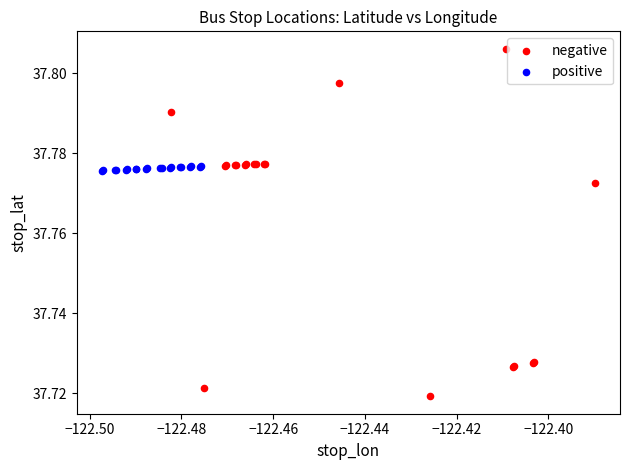

What are all the series names shown in the legend?

negative, positive